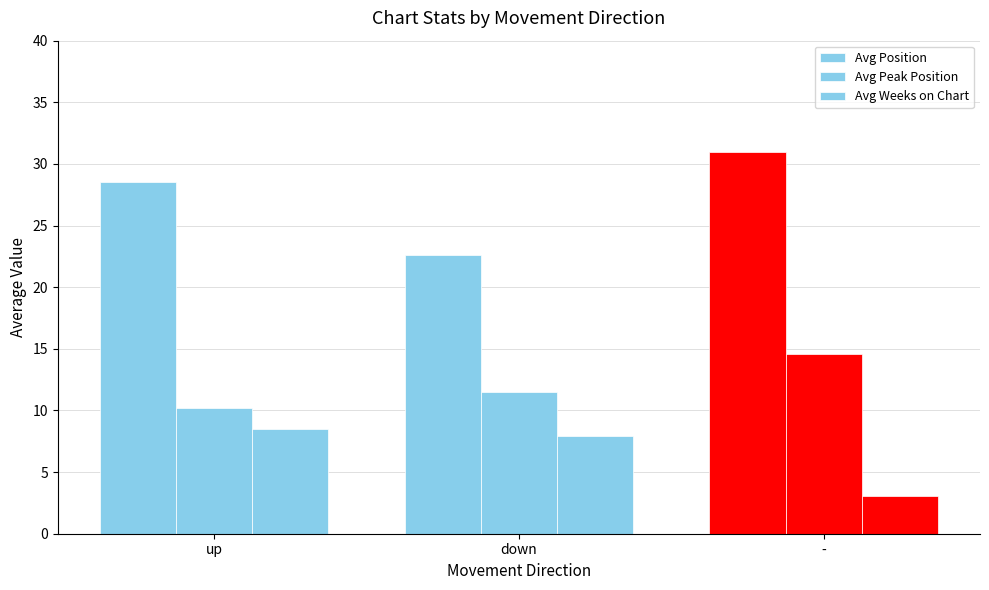

Which has a higher value, - or up?

-